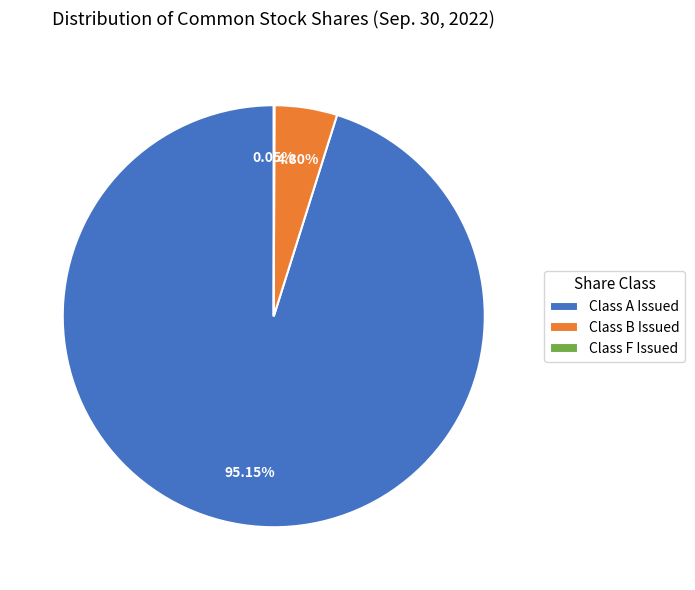

Between Class B Issued and Class A Issued, which is larger?

Class A Issued